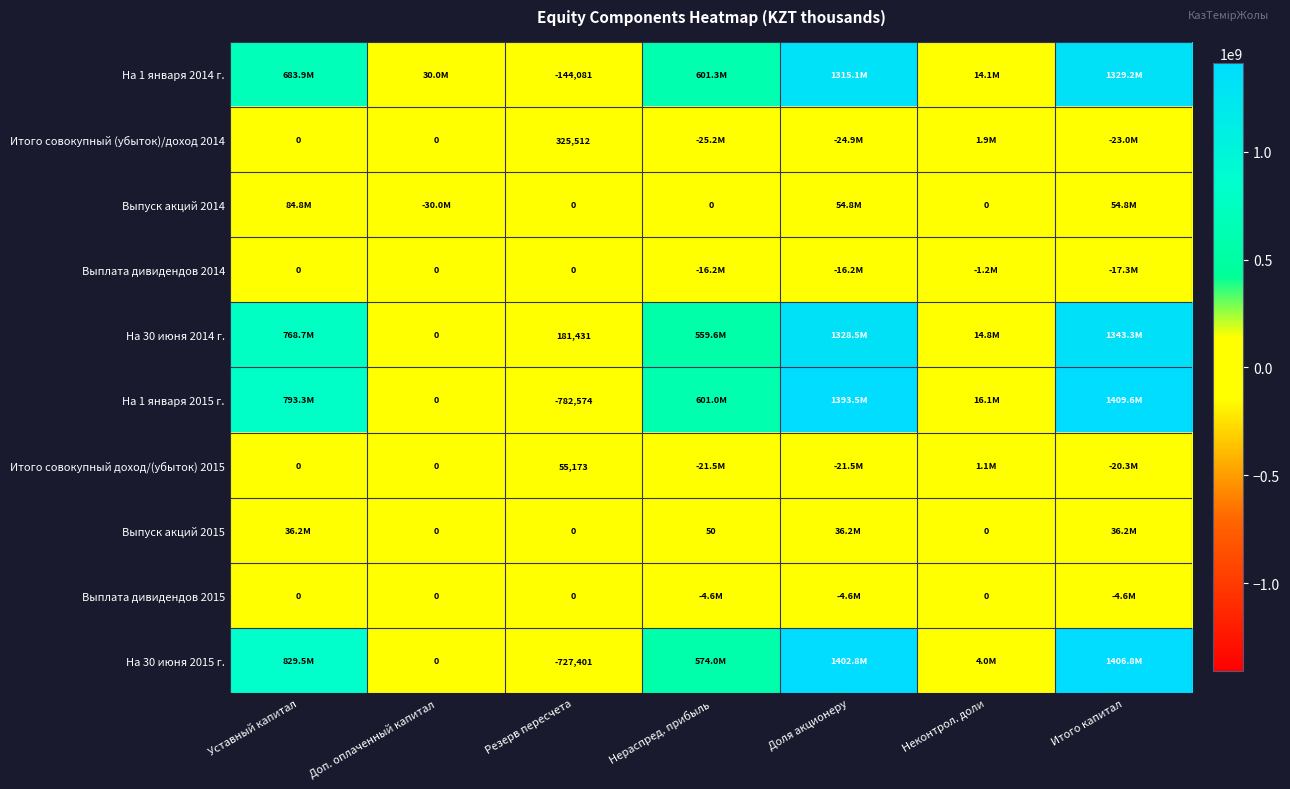

What is the sum of the На 1 января 2014 г. values at Доп. оплаченный капитал and Нераспред. прибыль?

631316737